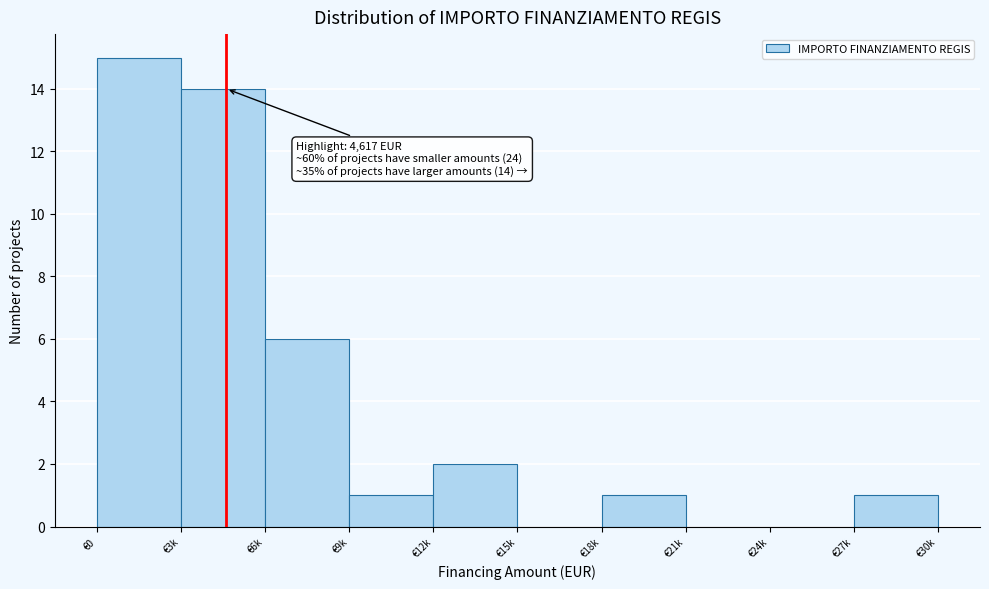

Reading right to left, list all the values displayed in this chart.

€27k=1	€24k=0	€21k=0	€18k=1	€15k=0	€12k=2	€9k=1	€6k=6	€3k=14	€0=15